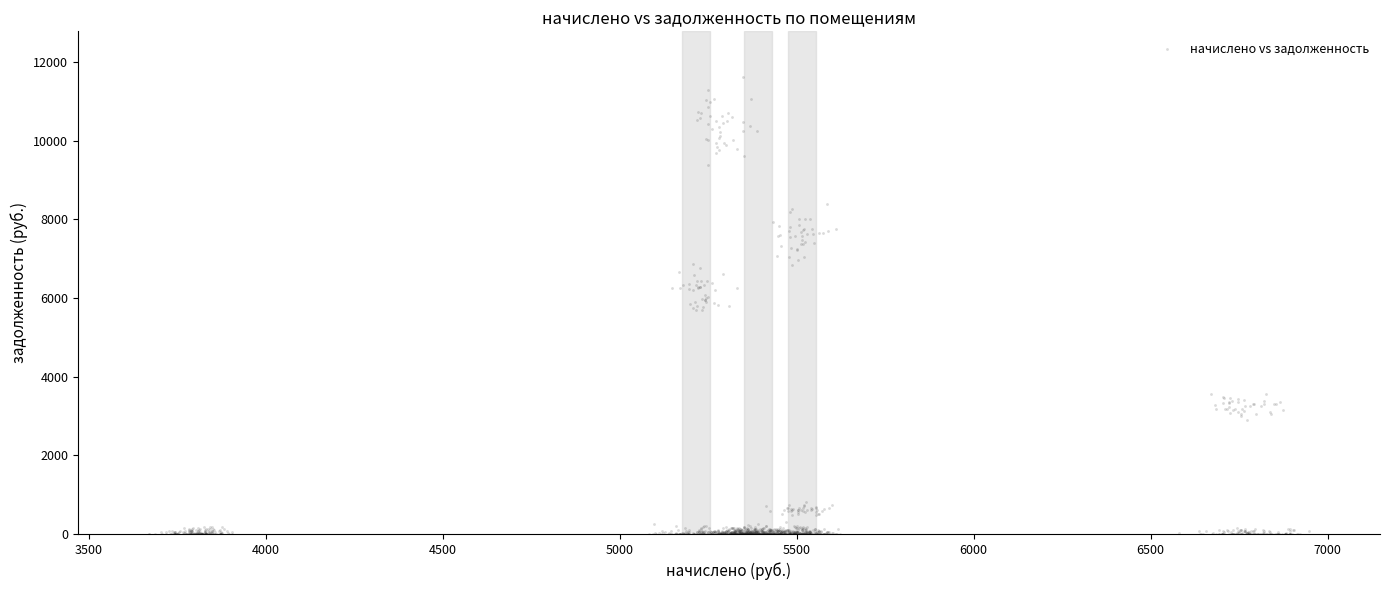

What is the range of Y values (max minus min)?

11615.8